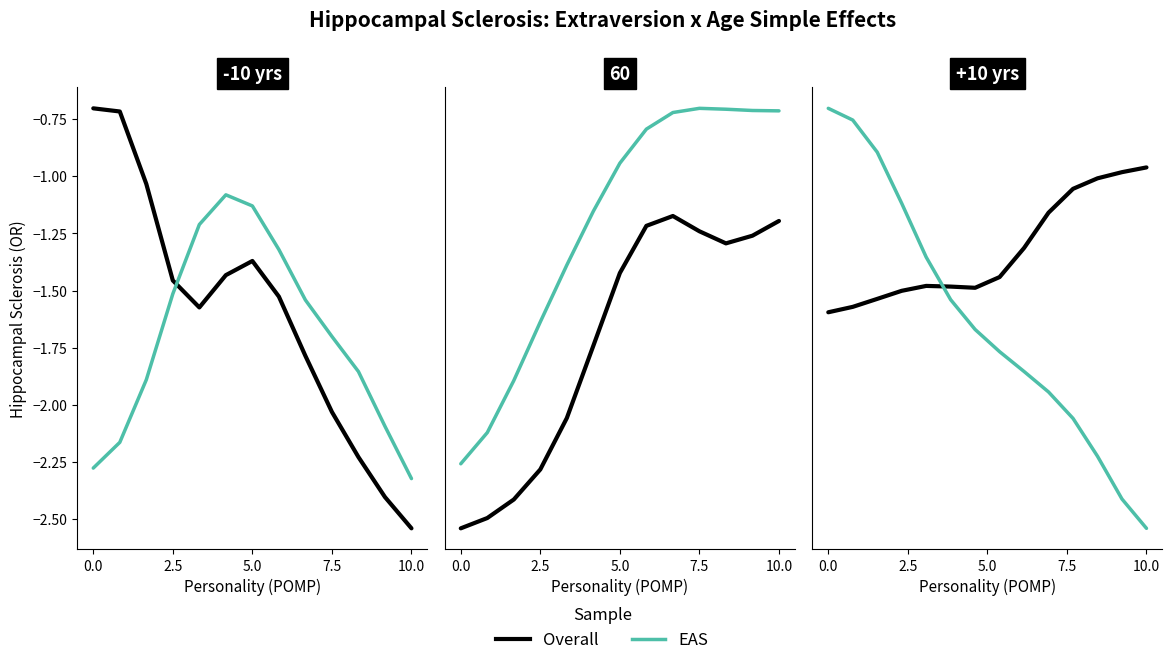

What is the difference between the second highest and second lowest values in the Overall series?

1.4